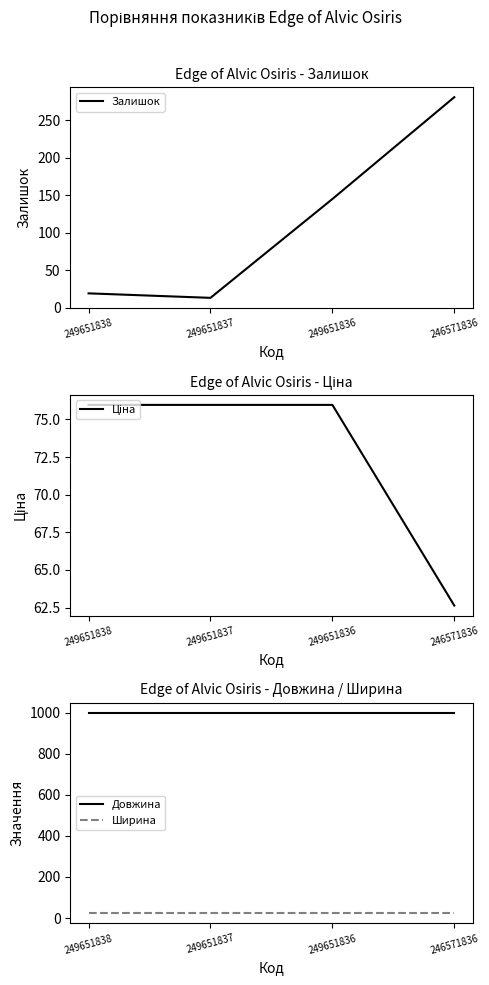

Reading left to right, list all the values displayed in this chart.

Залишок: 19.0	13.0	145.0	281.0
Ціна: 76.0	76.0	76.0	62.6
Довжина: 1000.0	1000.0	1000.0	1000.0
Ширина: 23.0	23.0	23.0	23.0